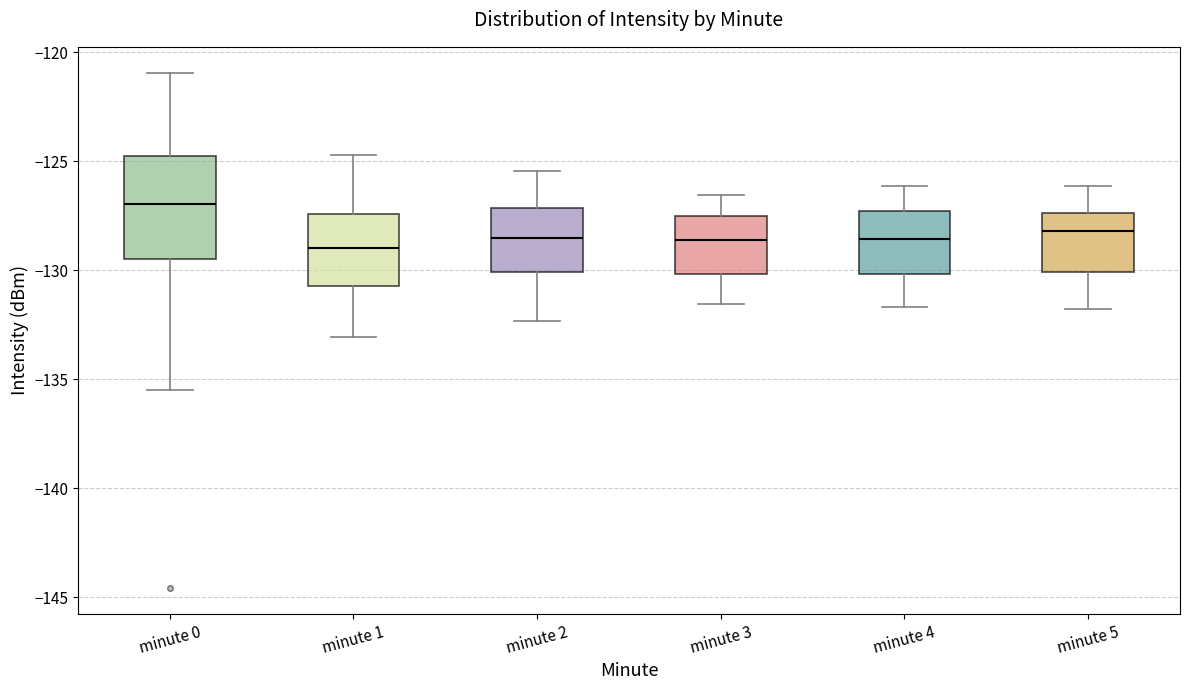

Reading left to right, read every box against the y-axis: the position of its median line, the range the box covers, and the ends of its whiskers. The values are not printed on the chart, so give them approximately, as read against the axis.

minute 0: median -127.0, box -129.5 to -124.5, whiskers -135.5 to -121.0
minute 1: median -129.0, box -130.5 to -127.5, whiskers -133.0 to -124.5
minute 2: median -128.5, box -130.0 to -127.0, whiskers -132.5 to -125.5
minute 3: median -128.5, box -130.0 to -127.5, whiskers -131.5 to -126.5
minute 4: median -128.5, box -130.0 to -127.5, whiskers -131.5 to -126.0
minute 5: median -128.0, box -130.0 to -127.5, whiskers -132.0 to -126.0